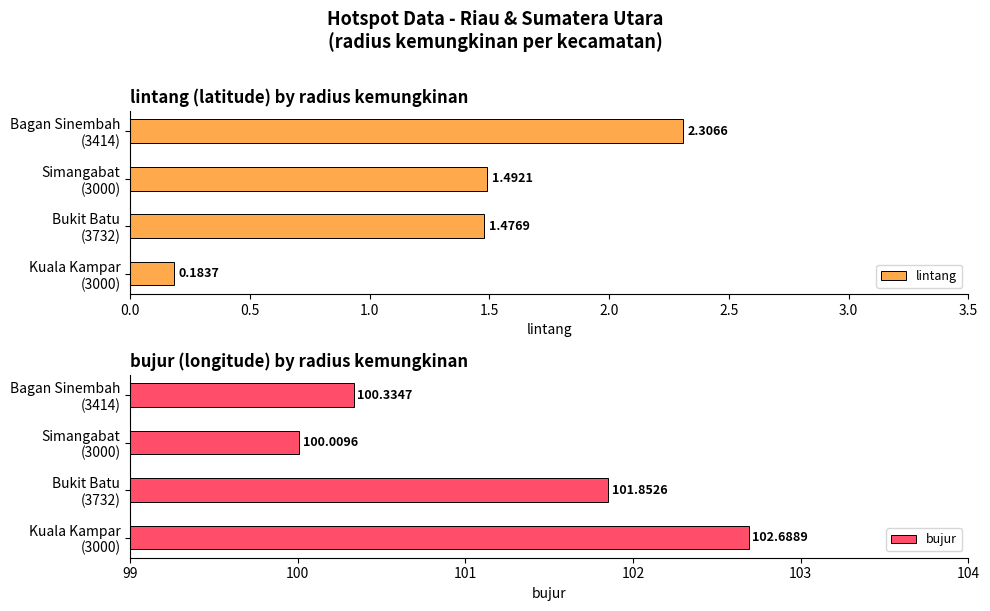

How many values in the lintang series exceed 1?

3